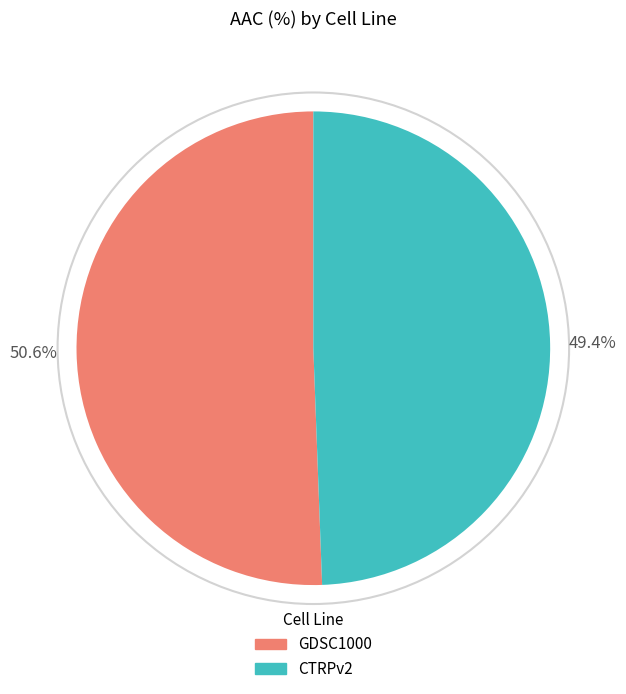

How many segments does this pie chart have?

2